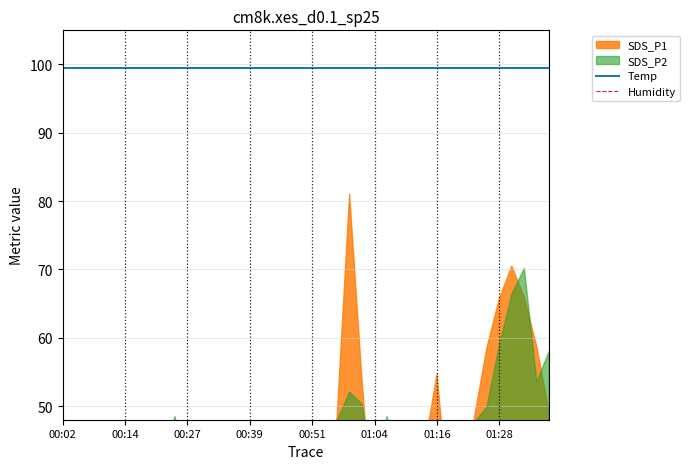

List the labels in order of Humidity value, smallest first.

15, 16, 17, 18, 21, 22, 23, 24, 25, 26, 27, 28, 32, 33, 34, 35, 36, 38, 39, 01:28, 8, 9, 10, 11, 12, 13, 14, 19, 20, 29, 30, 31, 37, 00:14, 00:51, 01:04, 01:16, 00:02, 00:27, 00:39